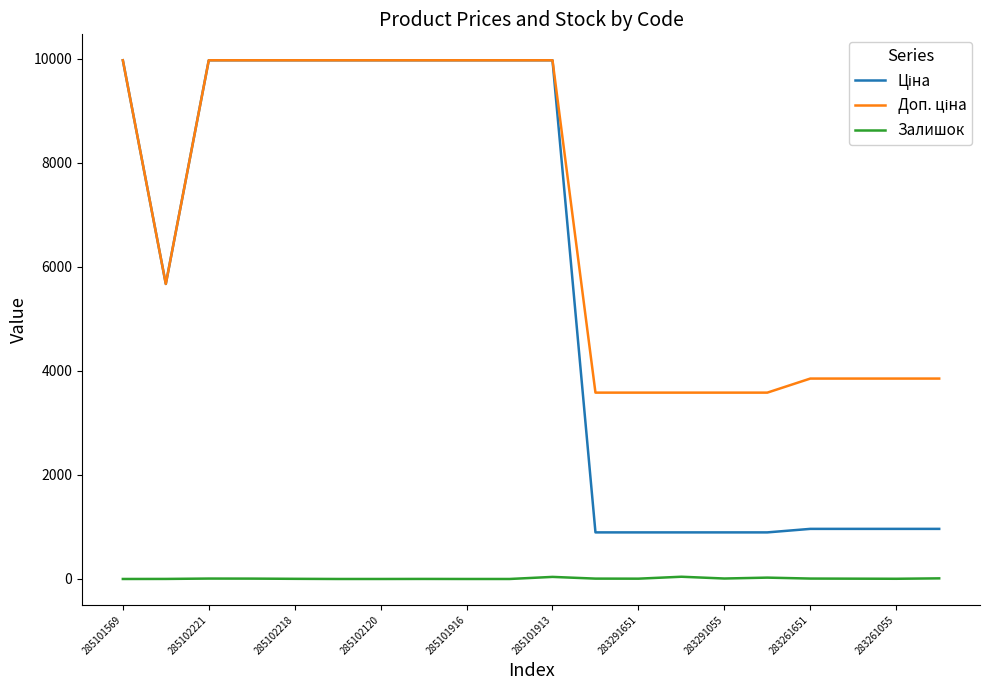

How many series are shown in this chart?

3